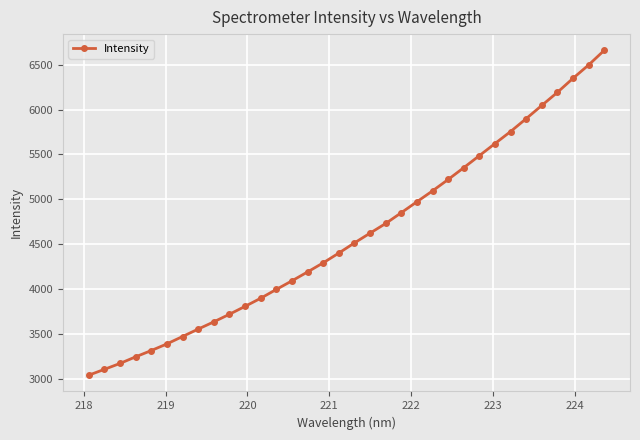

What is the difference between the maximum and minimum values?

3622.3